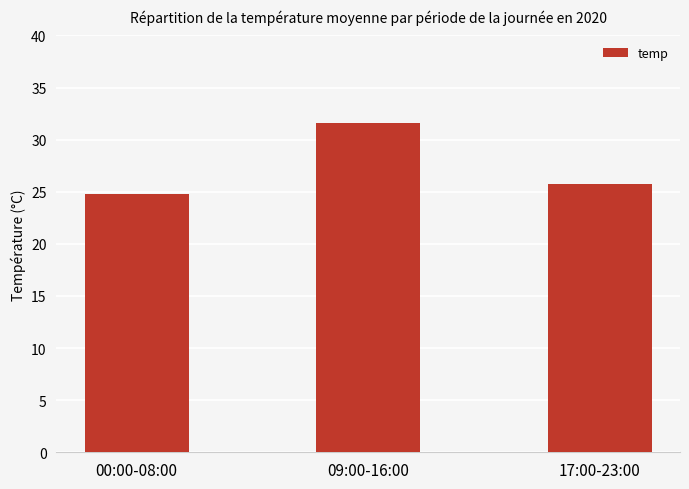

Is it true that the value at 09:00-16:00 is 44.2?

False